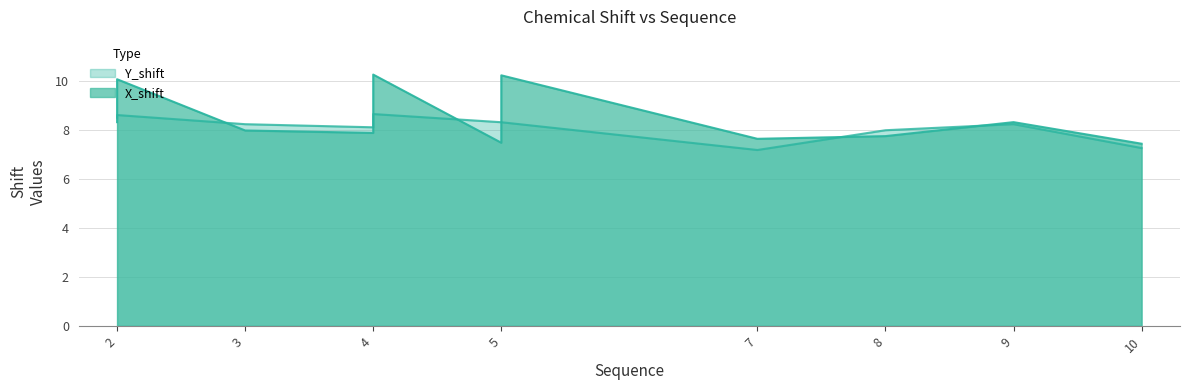

Reading right to left, extract all data points from this chart.

X_shift: 10=7.4	9=8.3	8=7.7	7=7.6	5=10.2	5=7.5	4=10.2	4=7.9	3=8.0	2=10.1	2=8.3
Y_shift: 10=7.3	9=8.2	8=8.0	7=7.2	5=8.3	5=8.3	4=8.6	4=8.1	3=8.2	2=8.6	2=8.5